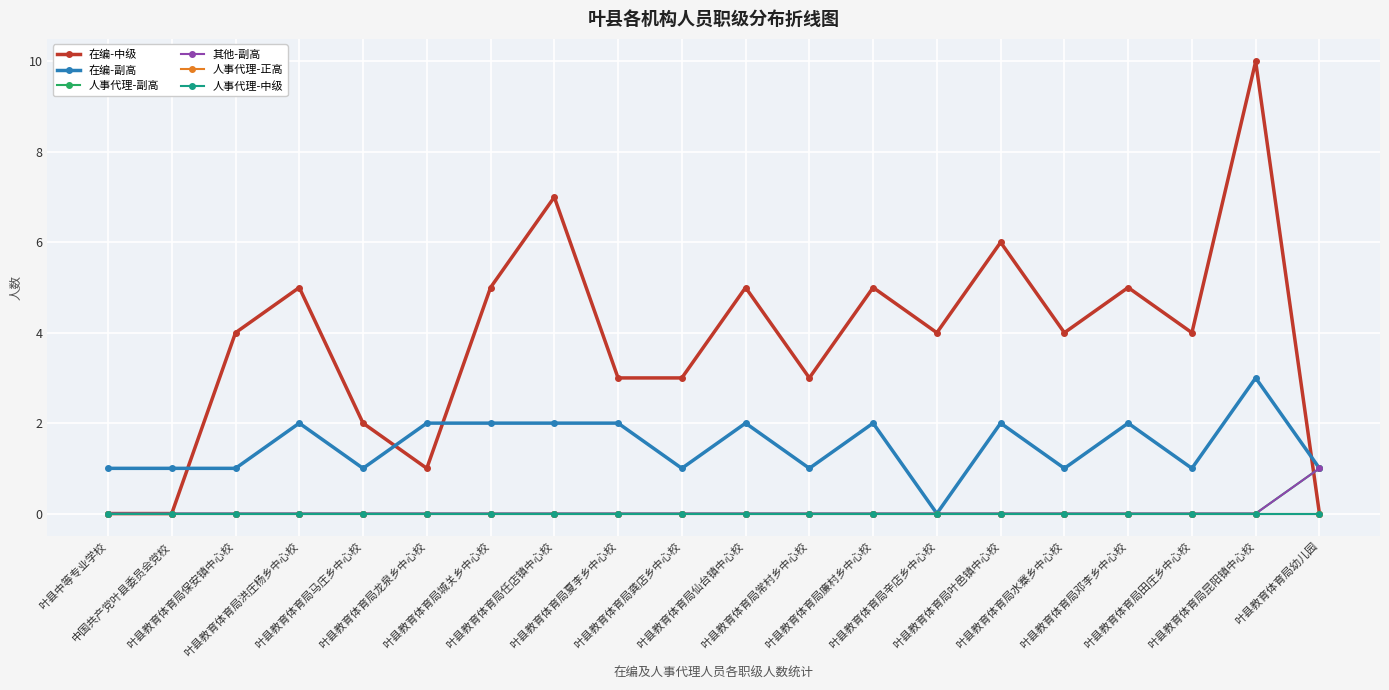

At which category is the sum across all series the highest?

叶县教育体育局昆阳镇中心校